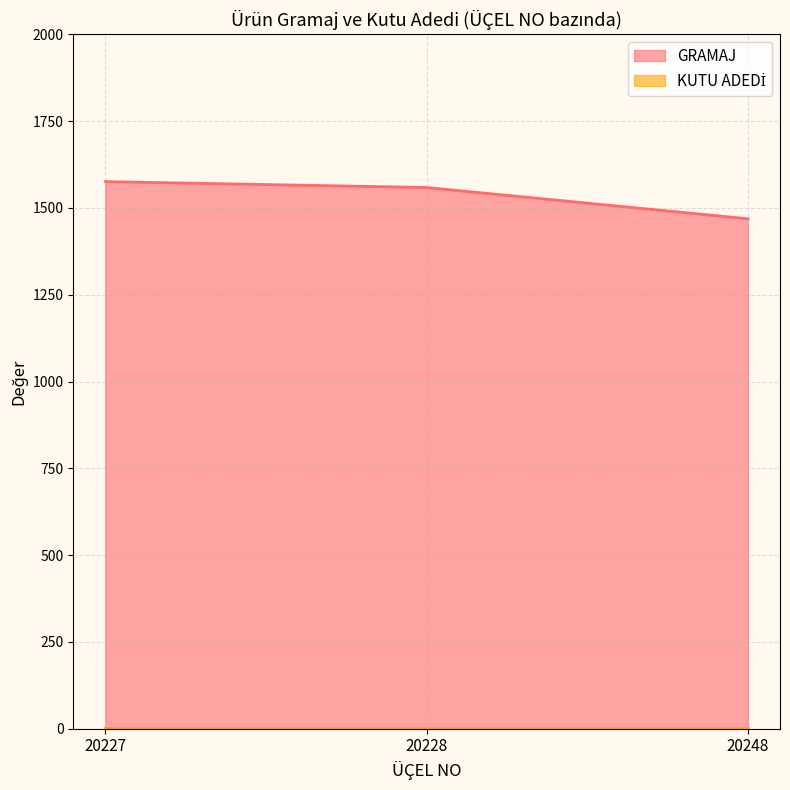

What is the change in value from 20227 to 20228?

-17